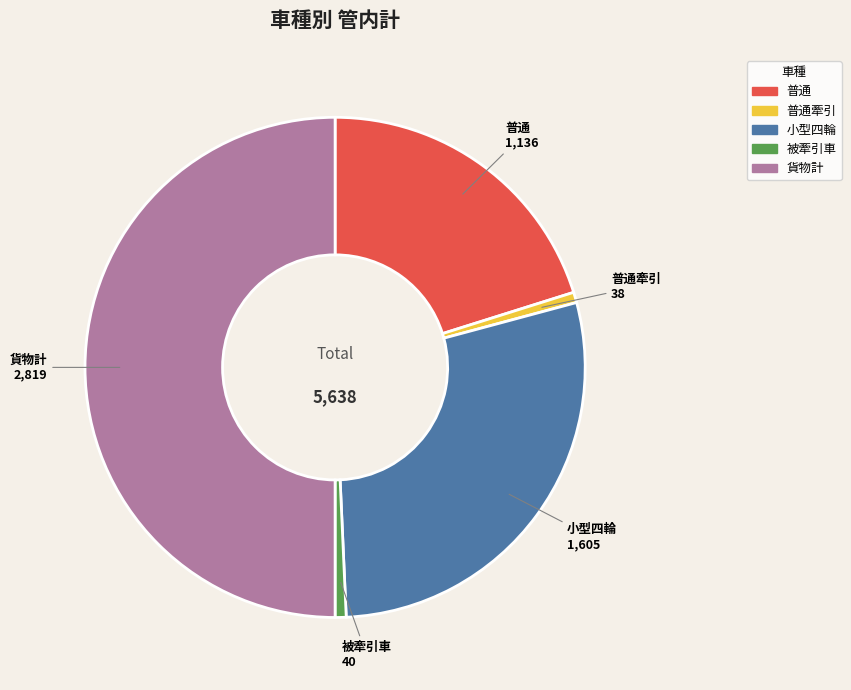

Which has a higher value, 小型四輪 or 貨物計?

貨物計